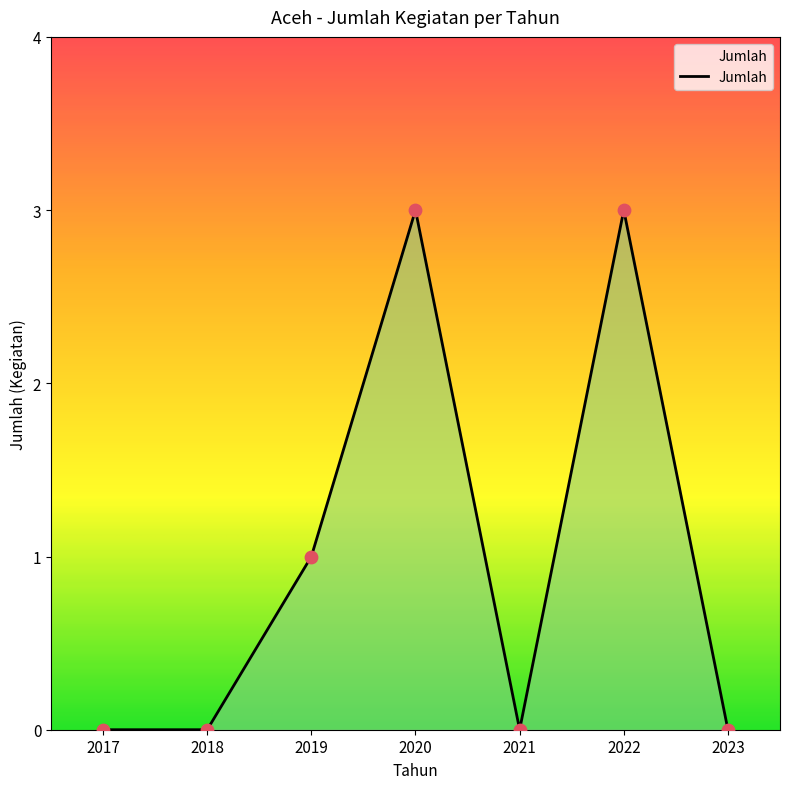

Between 2017 and 2020, which is larger?

2020